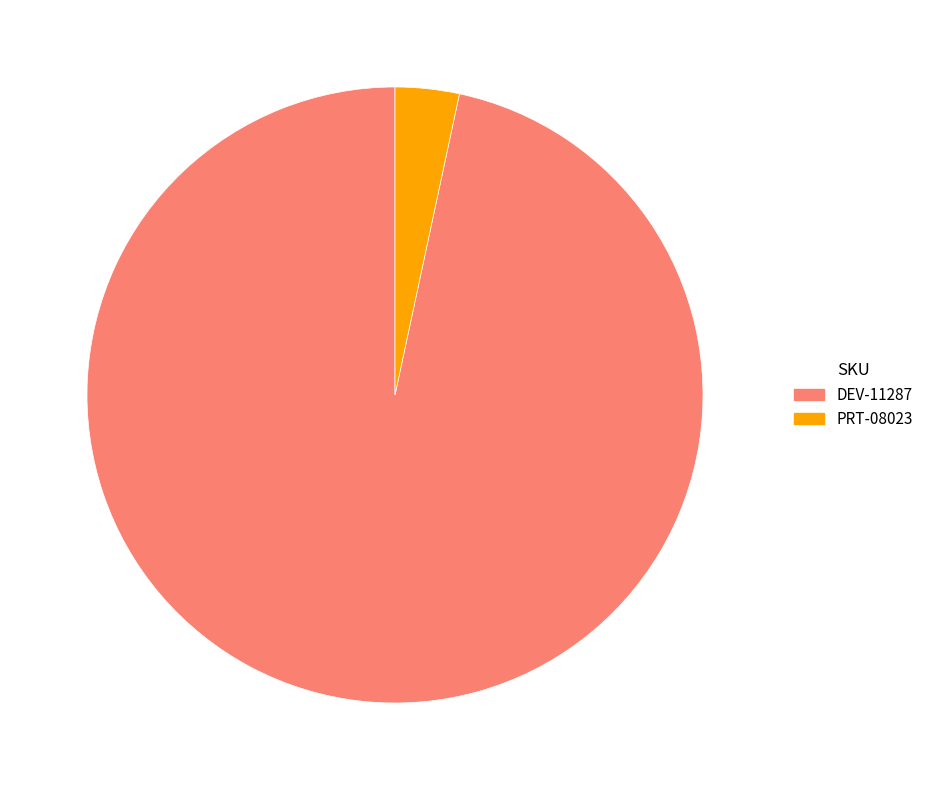

What is the smallest slice in the pie chart?

PRT-08023